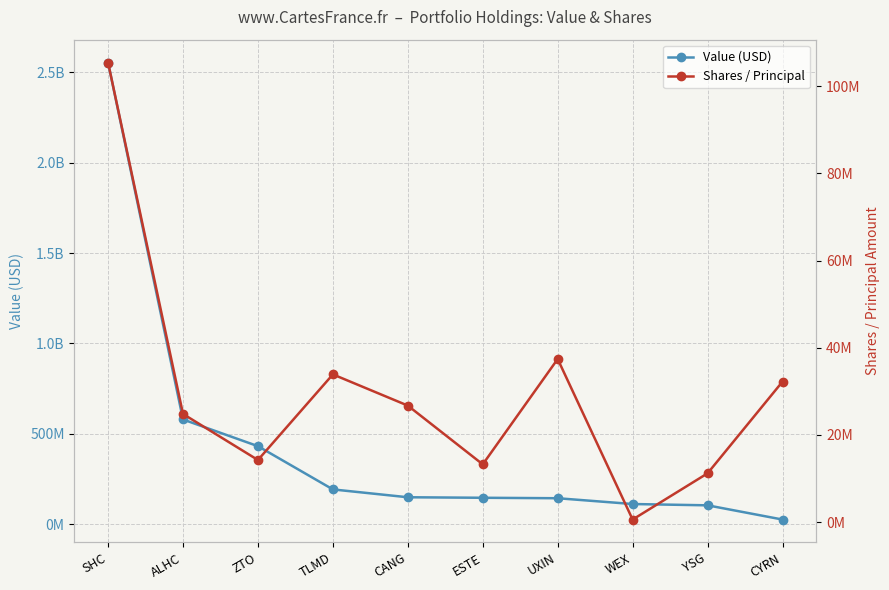

Reading left to right, list all the values displayed in this chart.

Value (USD): 2554262000	579640000	431991000	192749000	149340000	146546000	143987000	111930000	104731000	26091000
Shares / Principal: 105417315	24802721	14233649	33874965	26715562	13238110	37399103	577254	11177258	32211010